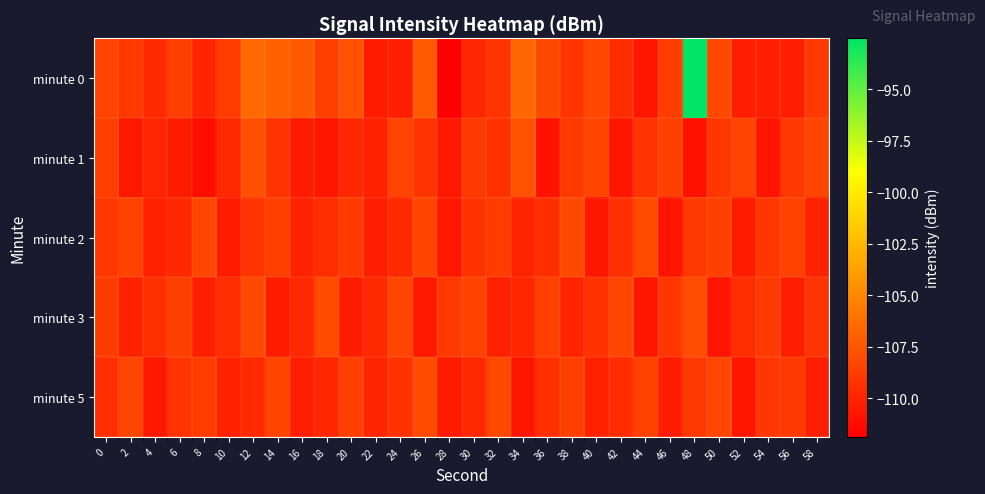

What is the total value across all series at 0?

-544.5